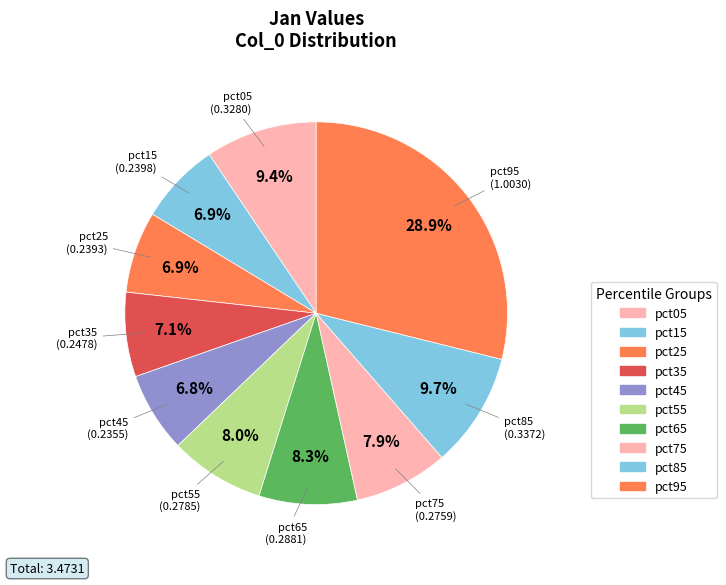

How many slices are in this pie chart?

10